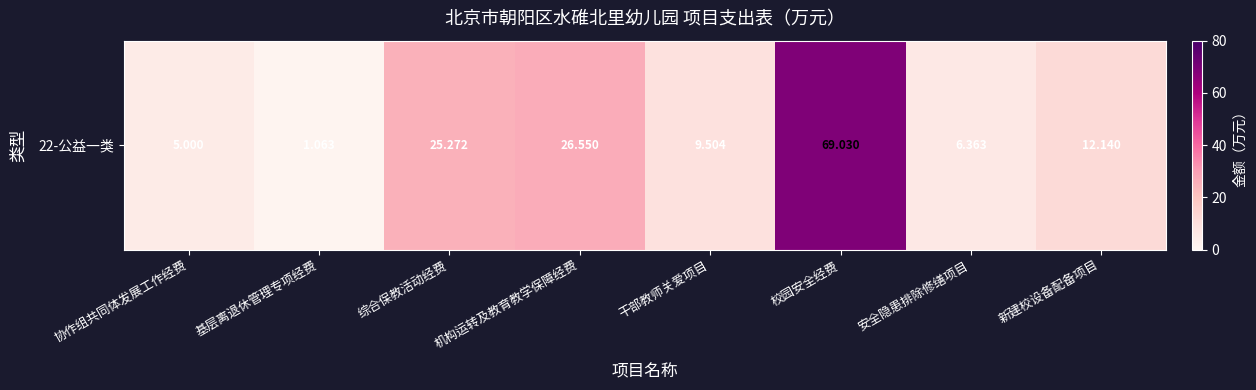

The value at 机构运转及教育教学保障经费 is 26.6. True or false?

True